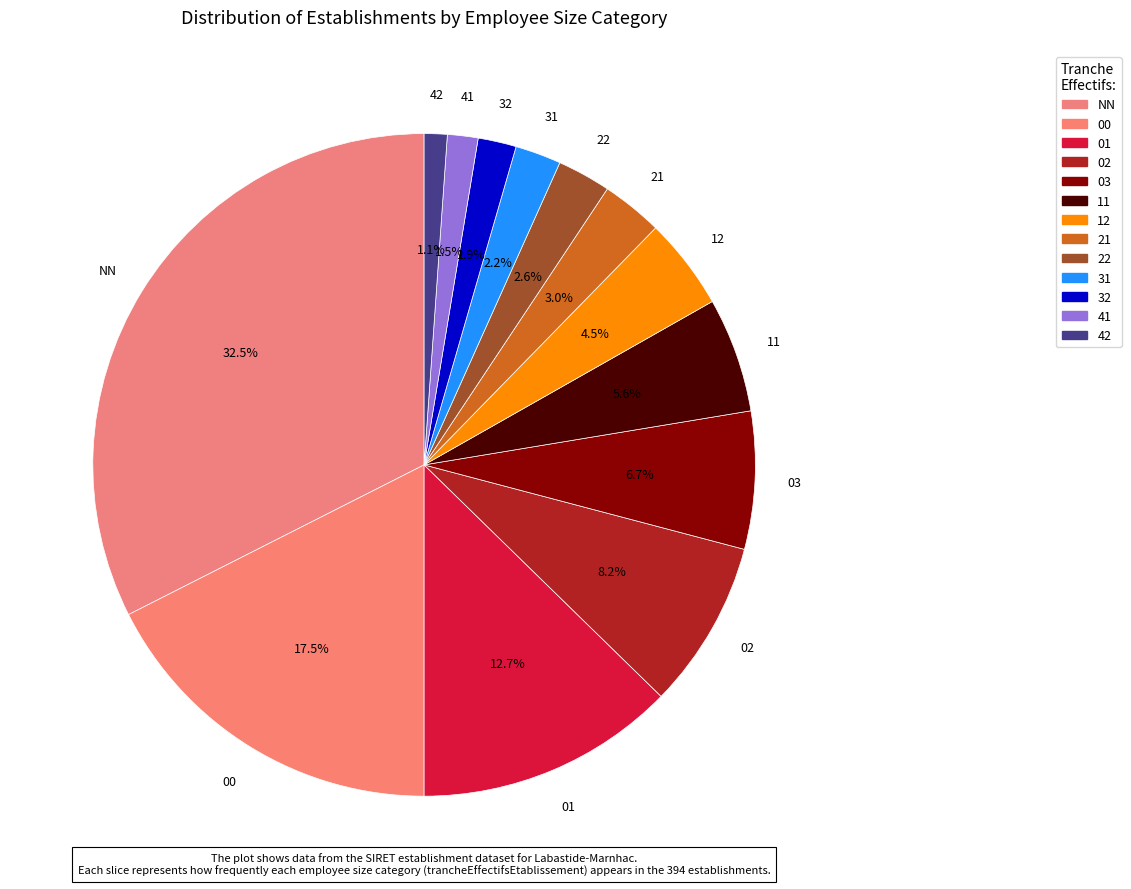

Count the number of slices in the pie.

13